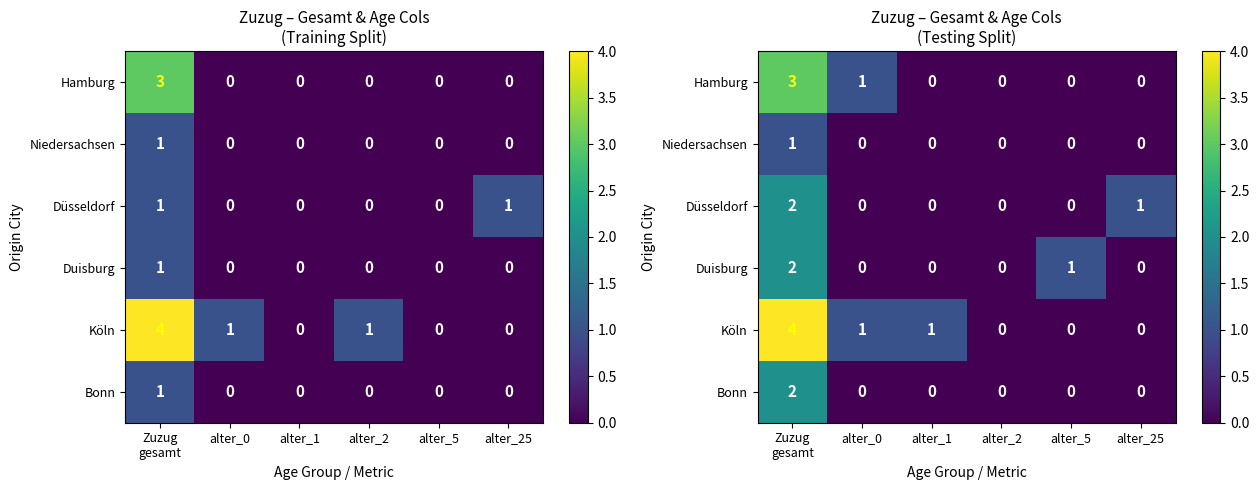

Count the Köln values in the range 0 to 1.

5